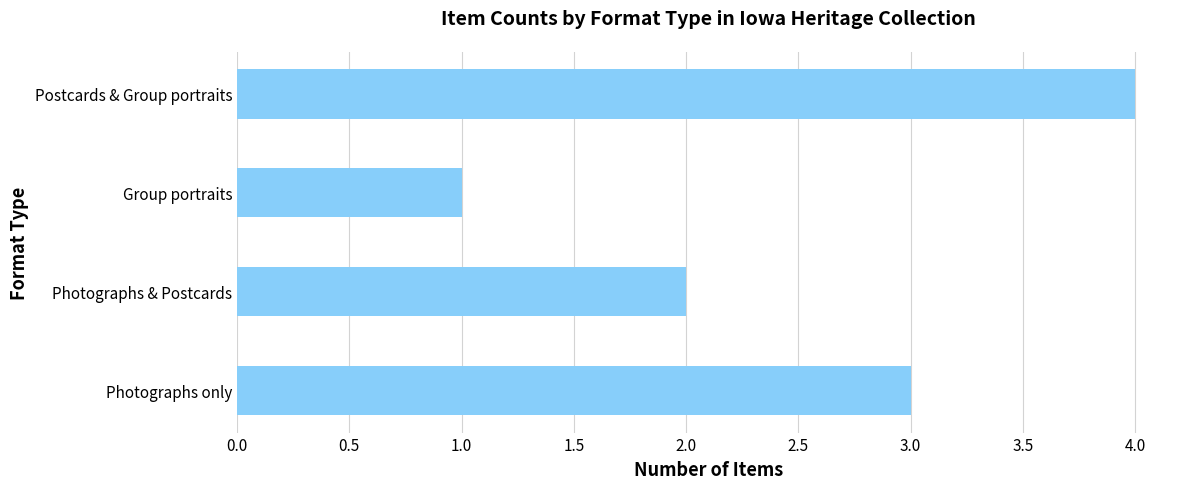

What is the maximum value shown in the chart?

4